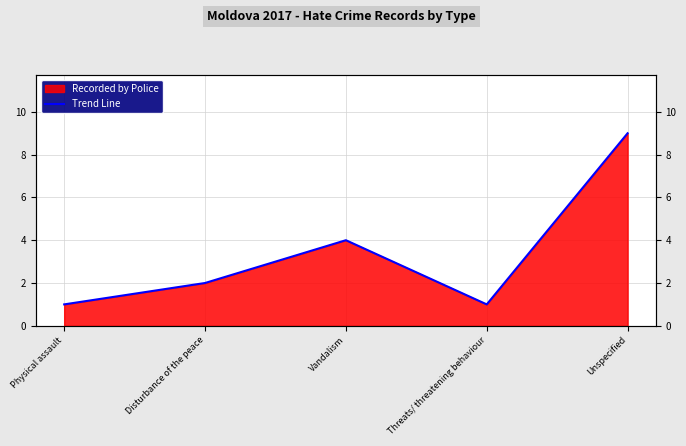

True or false: the data shows 1 at Physical assault.

False